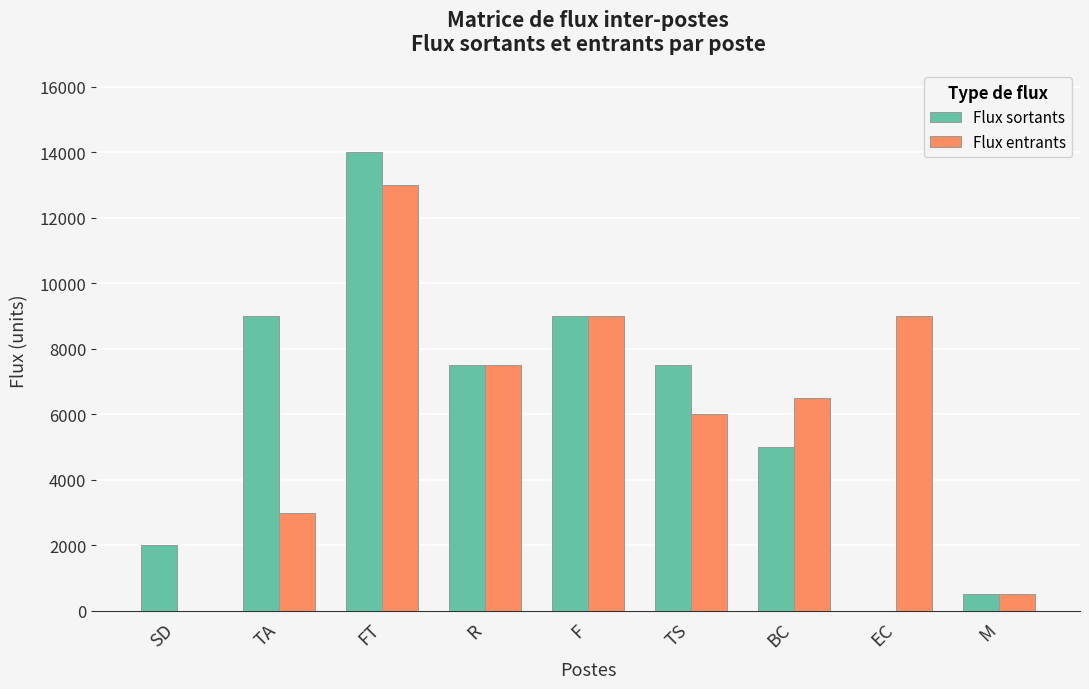

Are the bars horizontal?

No